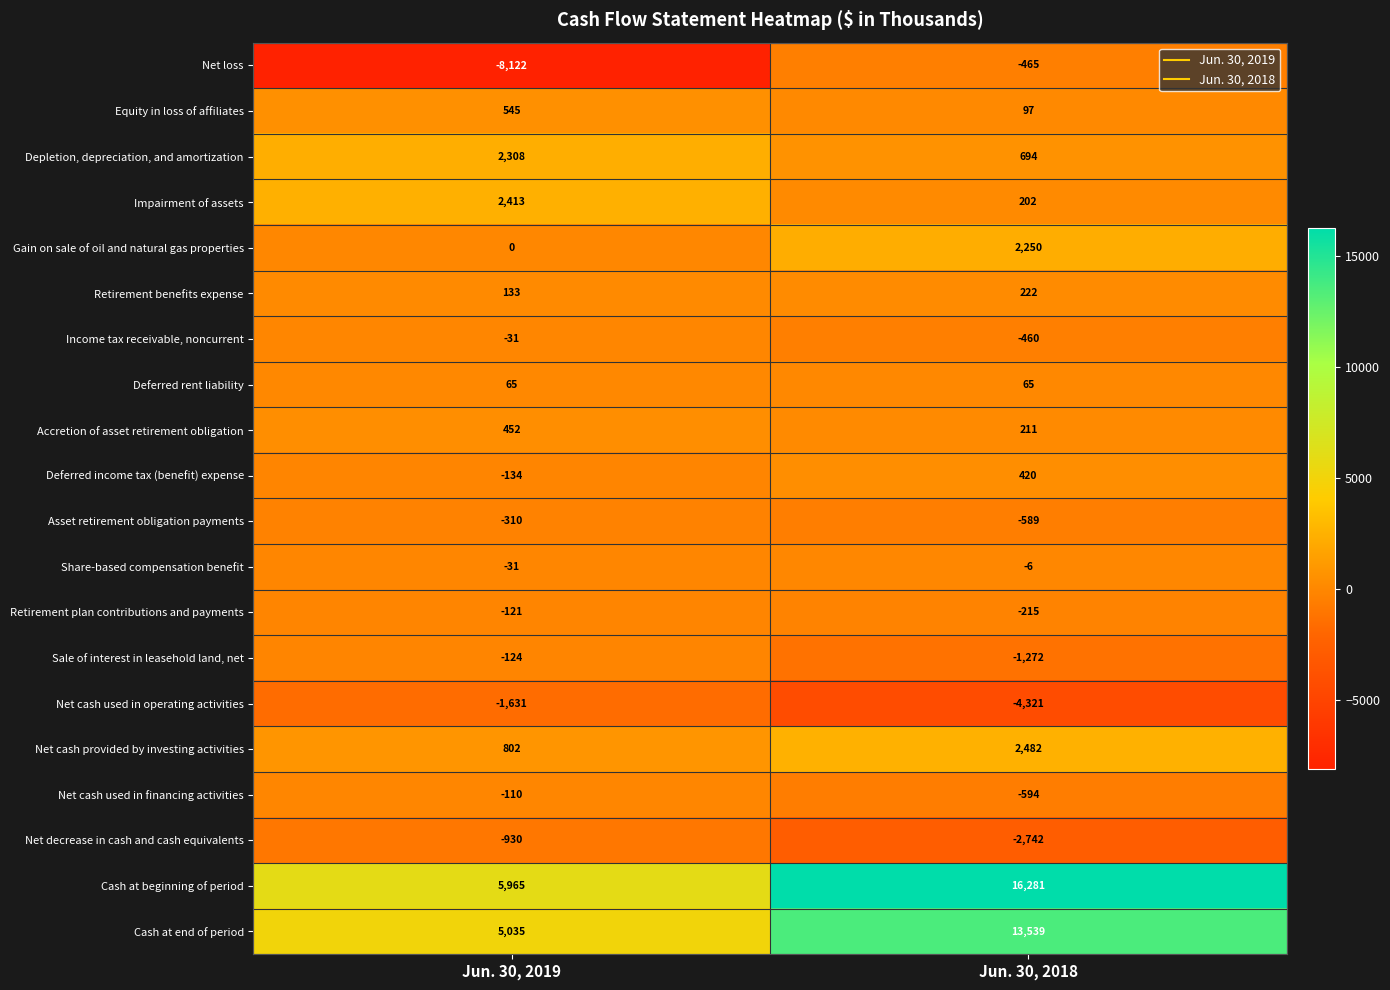

Is it true that Deferred income tax (benefit) expense equals 264 at Jun. 30, 2018?

False